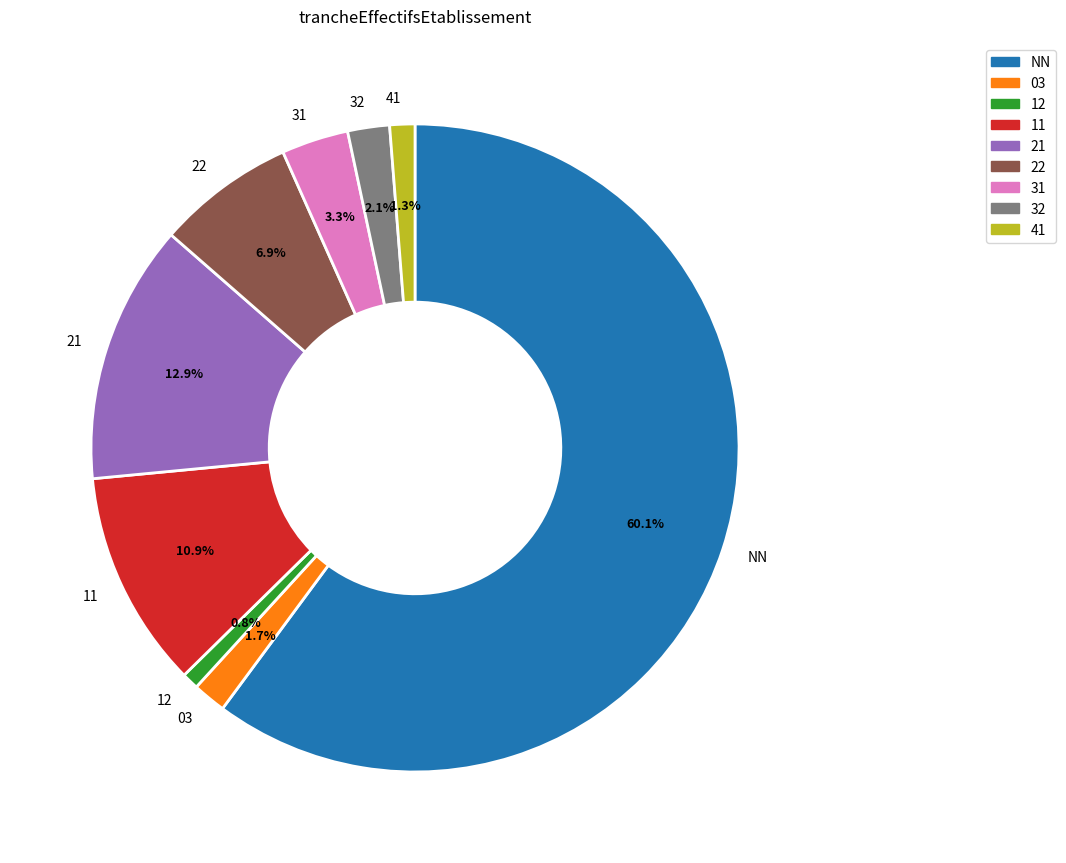

Is there a majority slice in this chart?

Yes